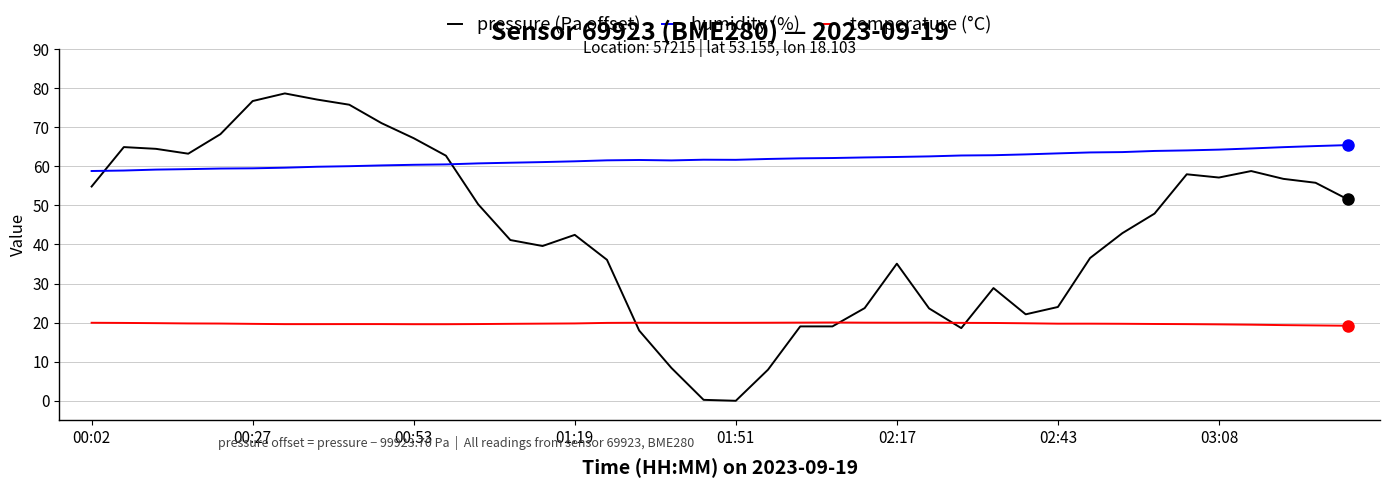

List the series in order of their overall mean, lowest first.

temperature (°C), pressure (Pa offset), humidity (%)